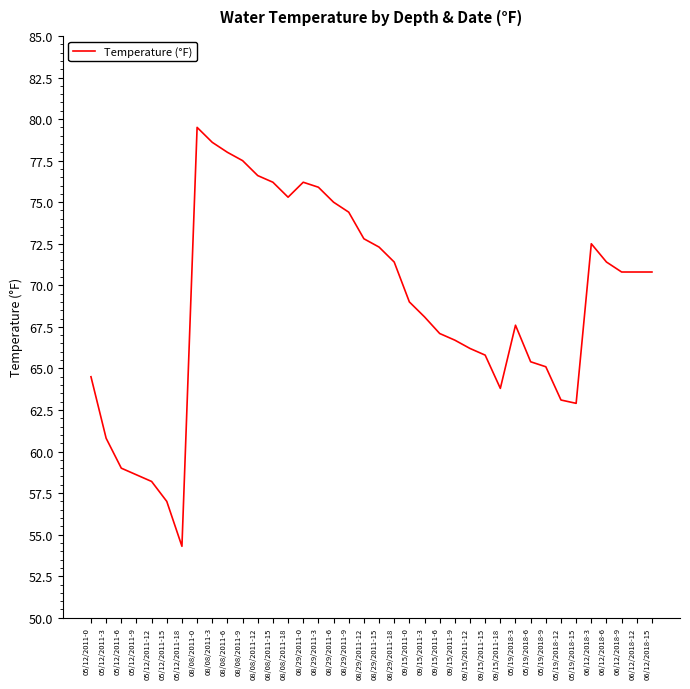

Read the value at 05/12/2011-6.

59.0